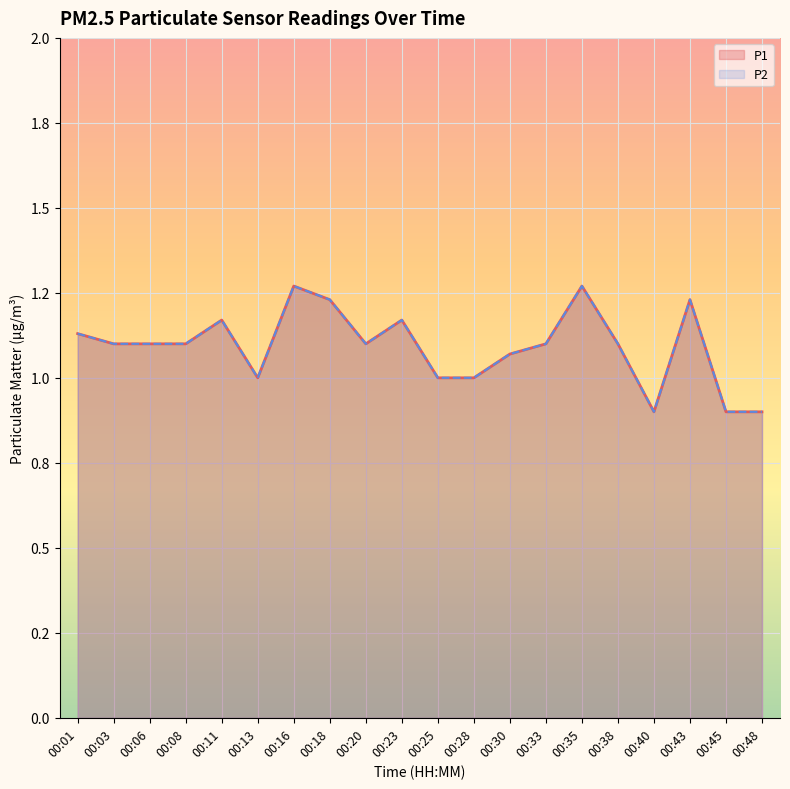

Where is the first local minimum for P2?

00:13